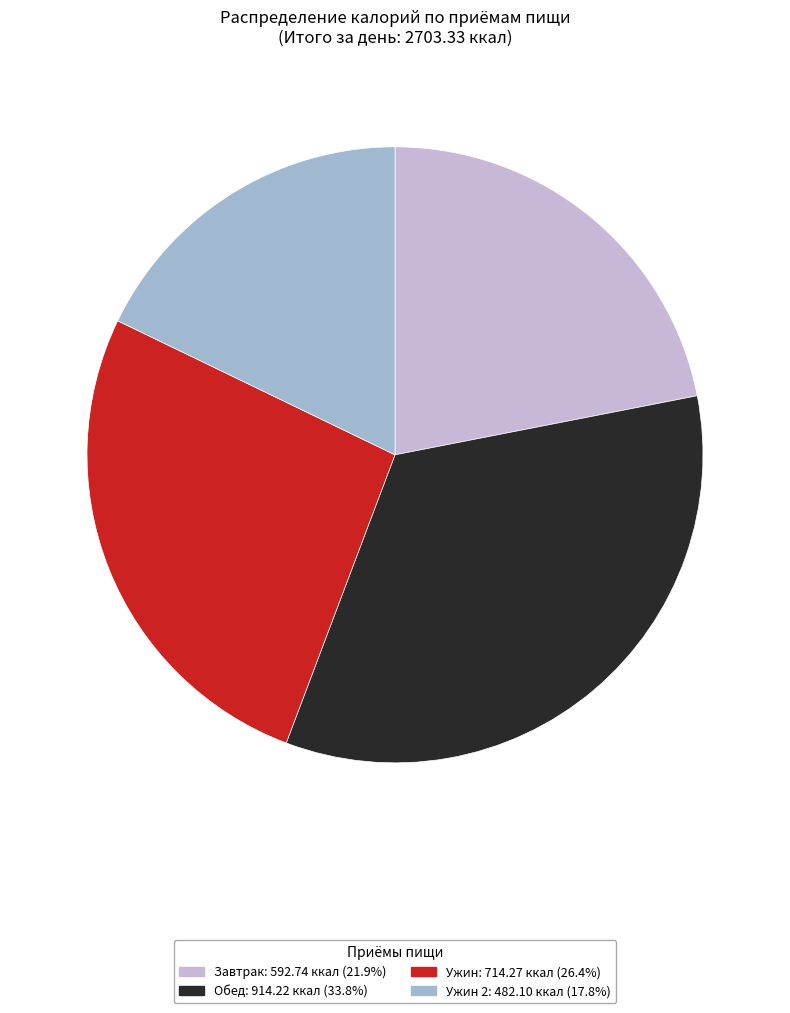

Is there a majority slice in this chart?

No